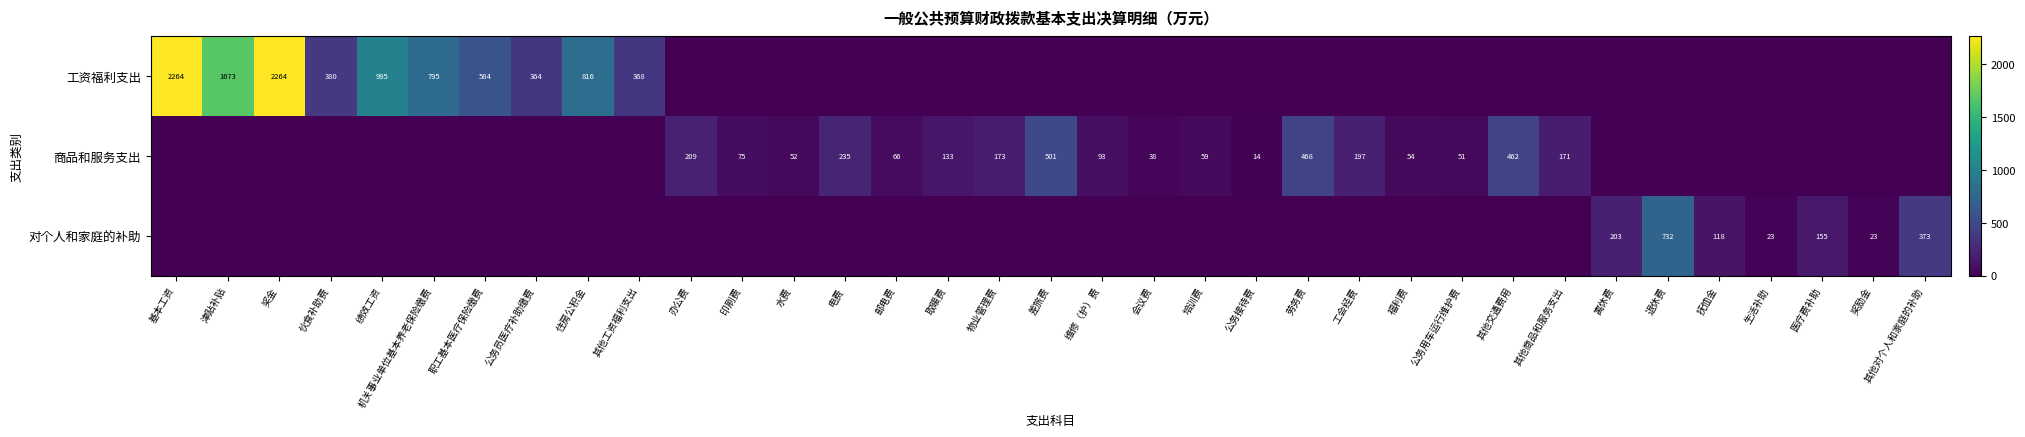

What is the difference between the highest and lowest values at 退休费?

731.9